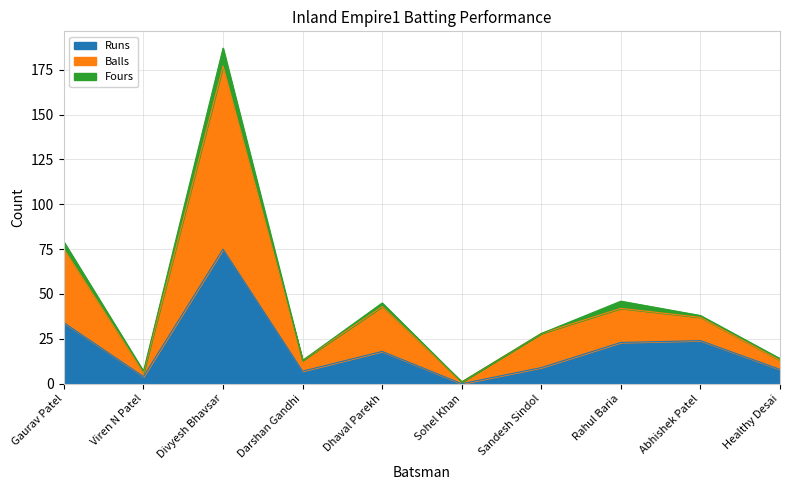

Where is the first local minimum for Balls?

Viren N Patel